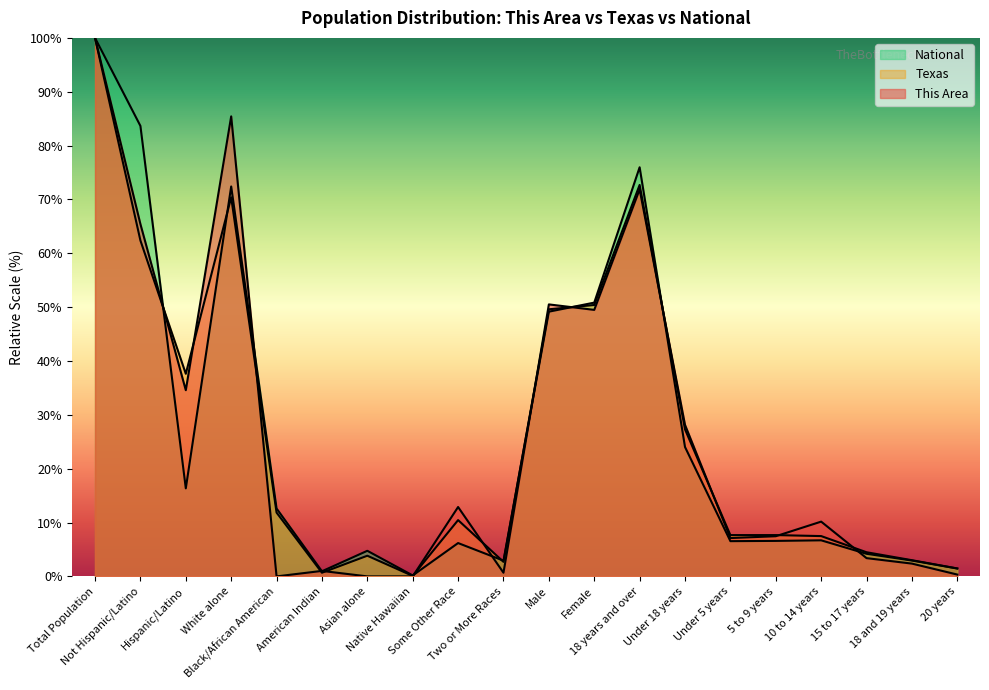

What is the difference between the National values at Two or More Races and Native Hawaiian?

2.7